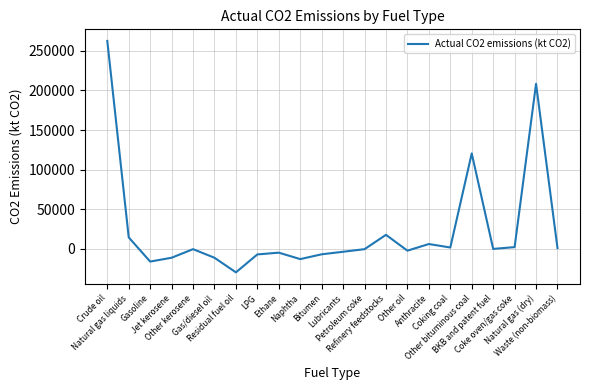

True or false: the data has more than 1 interior local peaks.

True